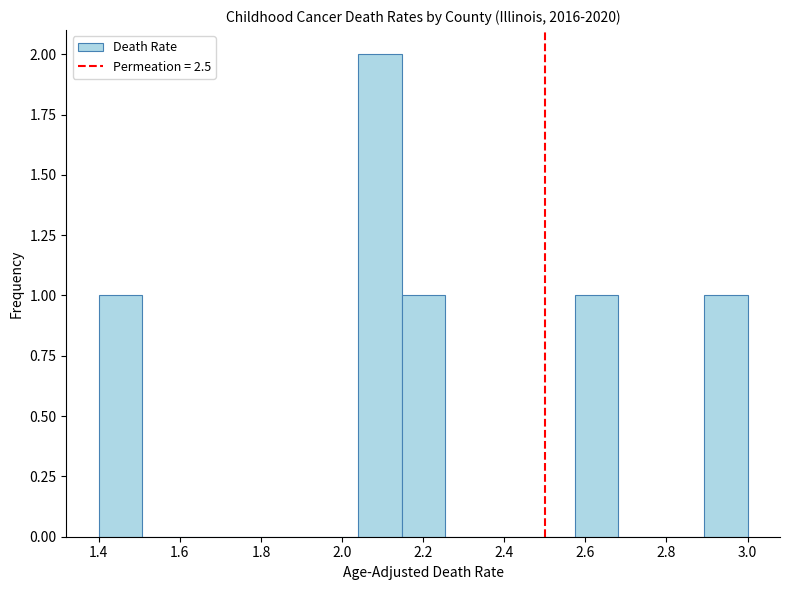

Reading left to right, list every bar in this chart as the range it spans on the x-axis followed by its height. Neither the bar edges nor the heights are printed on the chart, so give them approximately, as read against the axes.

1.40 to 1.50: 1
1.50 to 1.62: 0
1.62 to 1.72: 0
1.72 to 1.82: 0
1.82 to 1.94: 0
1.94 to 2.04: 0
2.04 to 2.14: 2
2.14 to 2.26: 1
2.26 to 2.36: 0
2.36 to 2.46: 0
2.46 to 2.58: 0
2.58 to 2.68: 1
2.68 to 2.78: 0
2.78 to 2.90: 0
2.90 to 3.00: 1